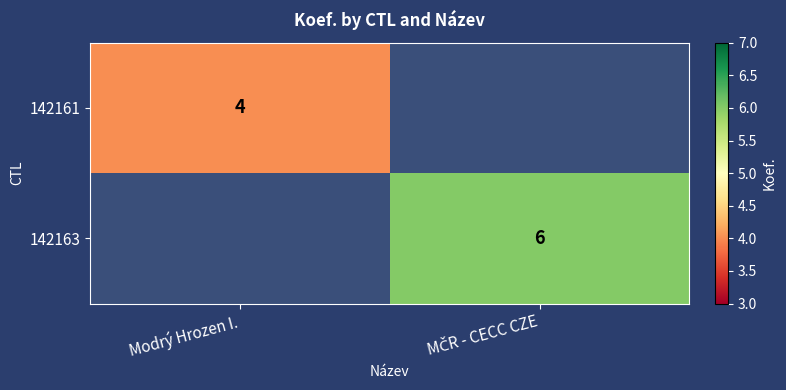

Is it true that 142161 equals 4 at Modrý Hrozen I.?

True